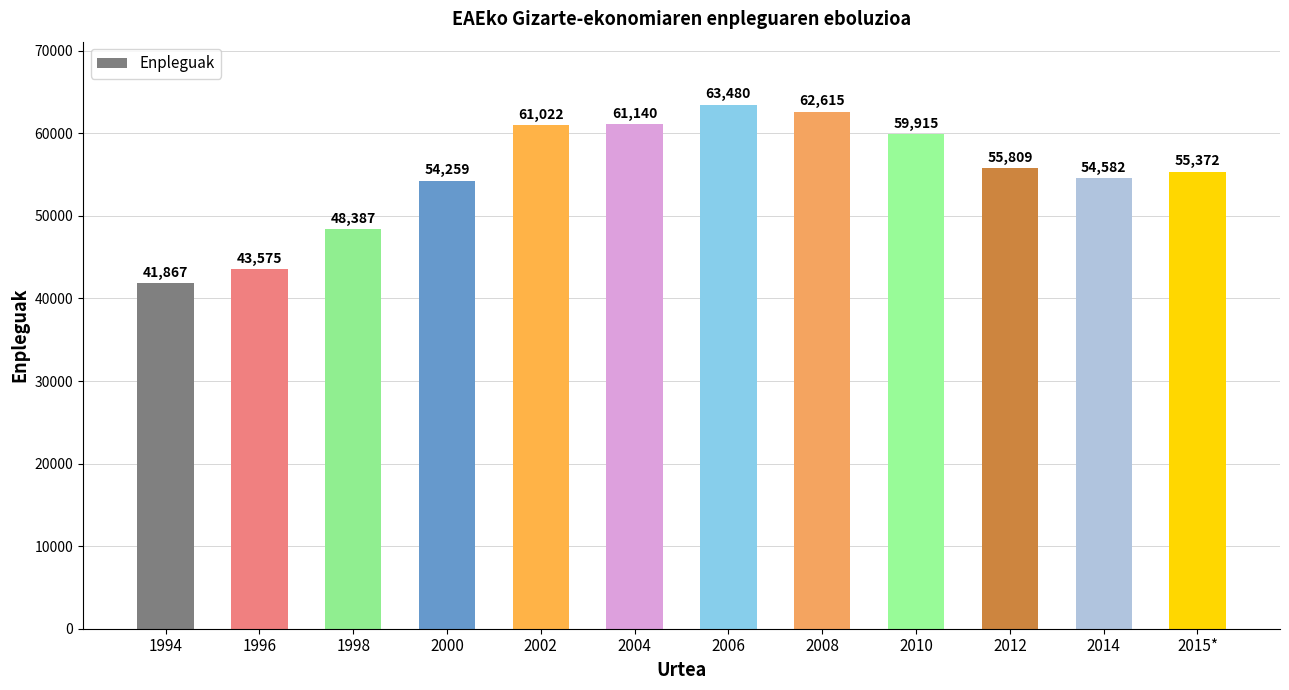

What is the difference between the maximum and second lowest values?

19905